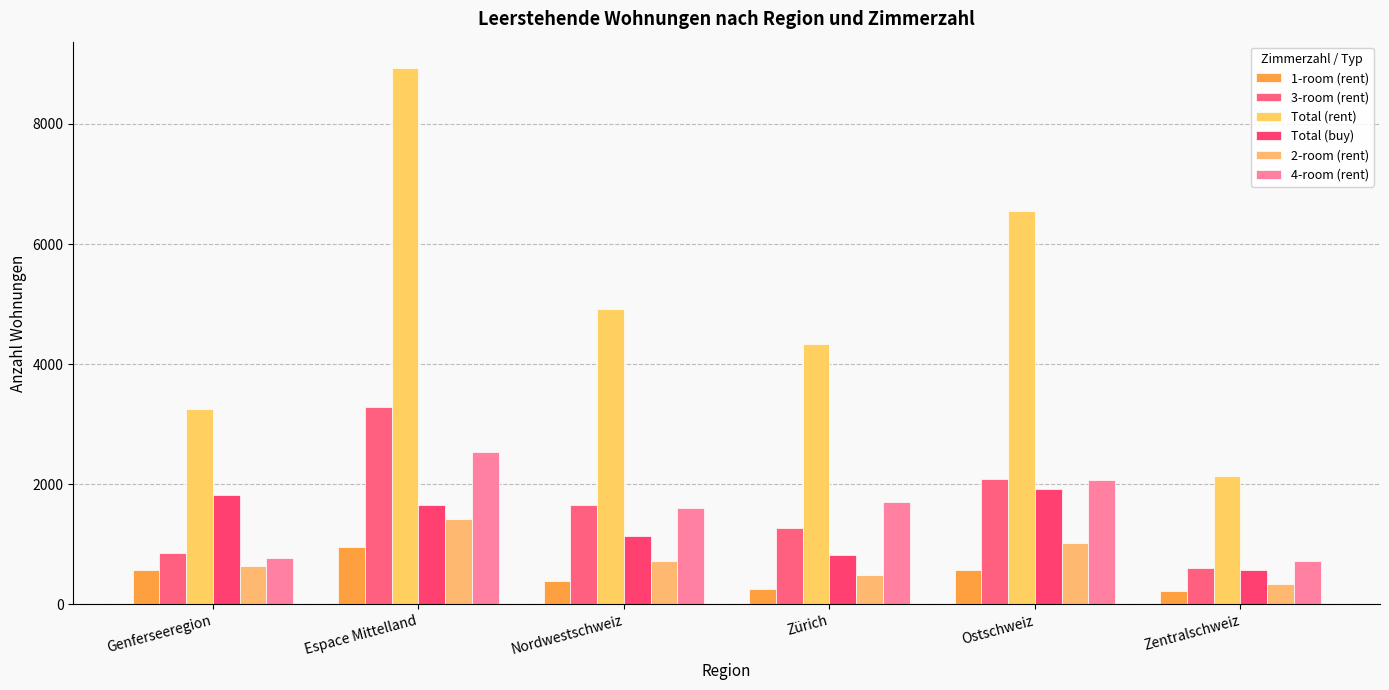

What is the spread (max minus min) of values at Zentralschweiz?

1910